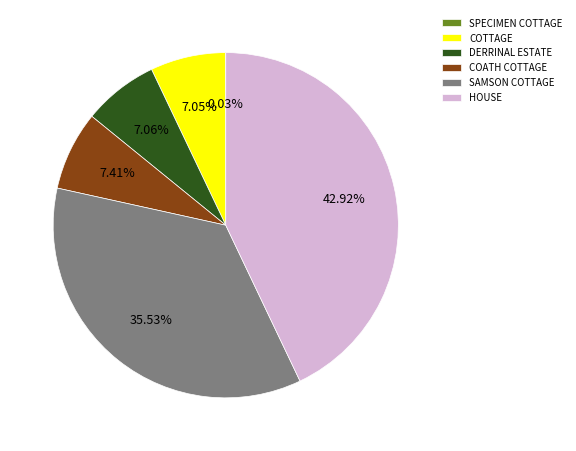

Does COATH COTTAGE represent more than half of the total?

No